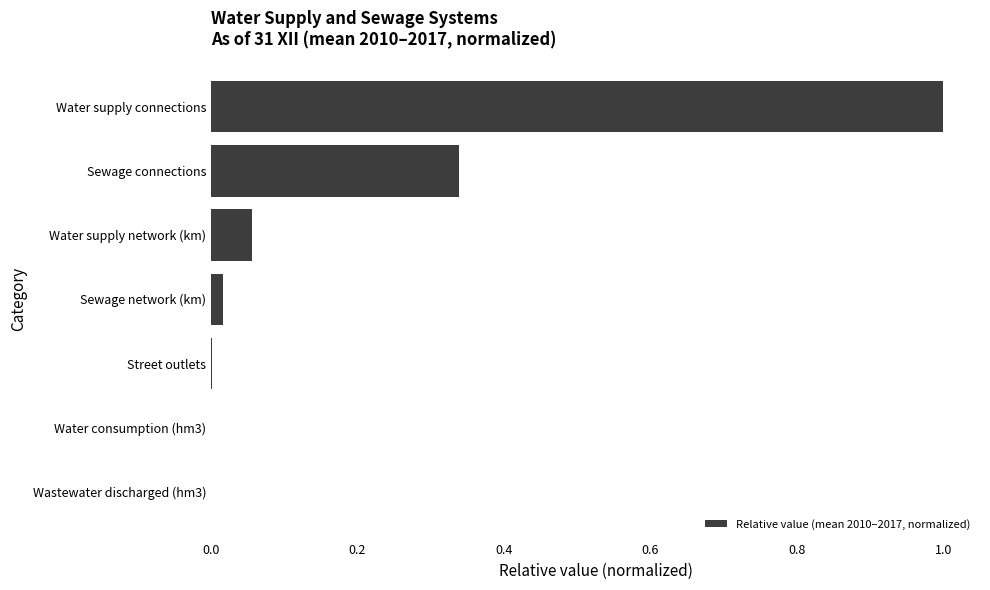

What is the sum of all values?

1.4